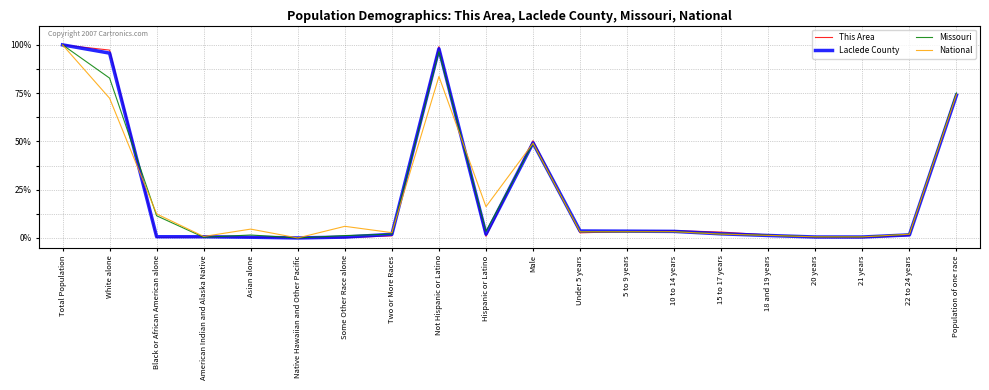

At which category is the sum across all series the highest?

Total Population